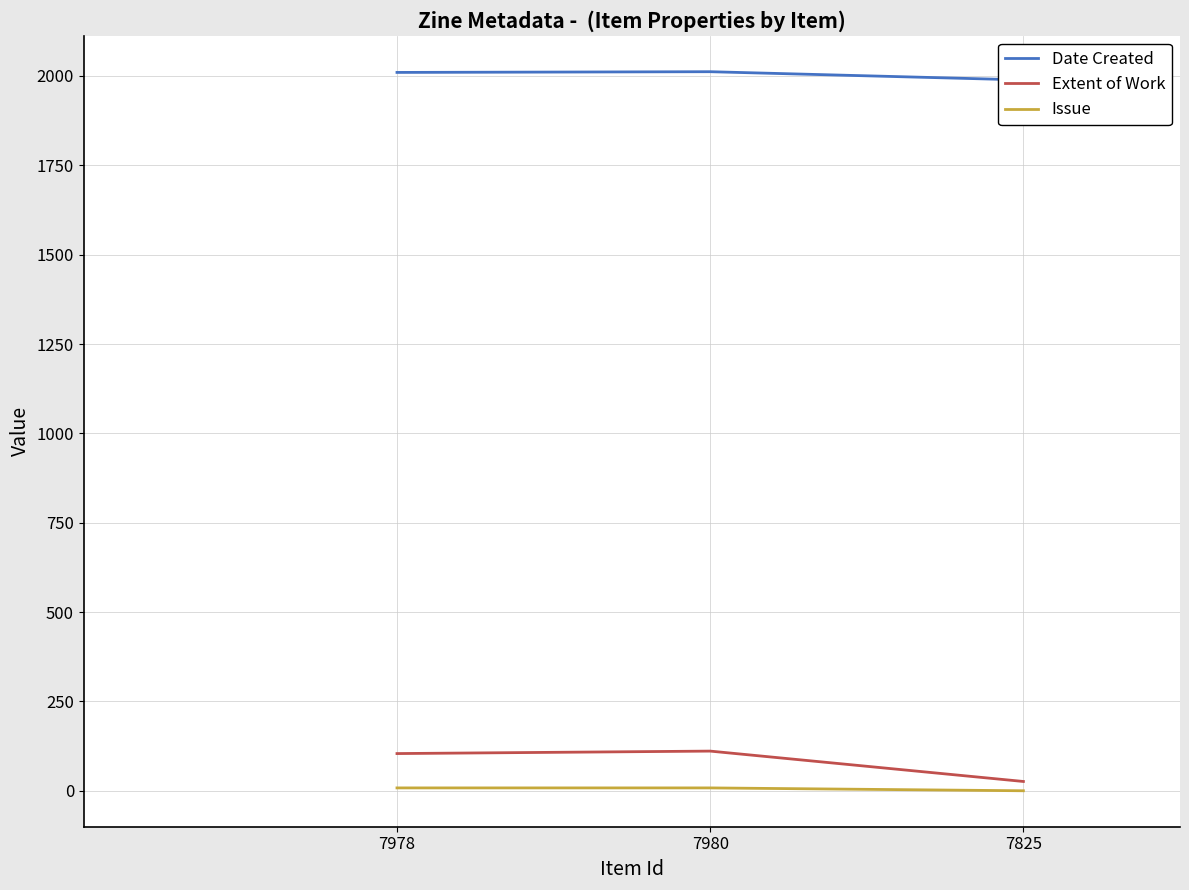

Reading left to right, list all the values displayed in this chart.

Date Created: 2010.0	2012.0	1989.0
Extent of Work: 104.1	111.0	26.0
Issue: 8.0	8.0	0.0